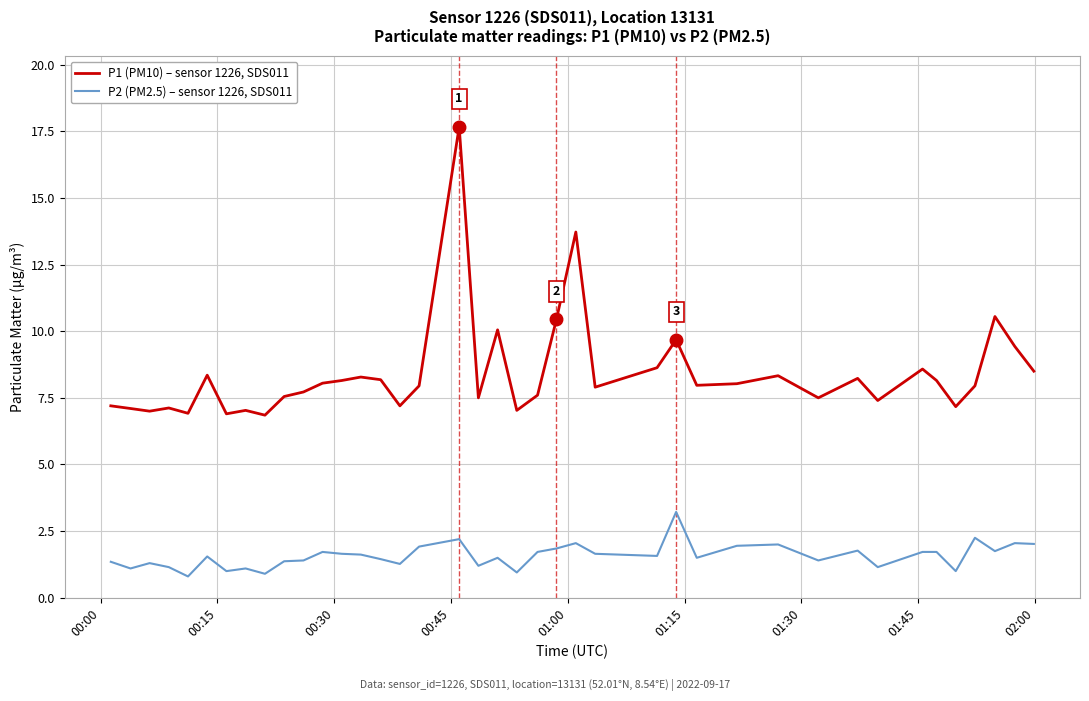

Which series has the largest total across all categories?

P1 (PM10) – sensor 1226, SDS011